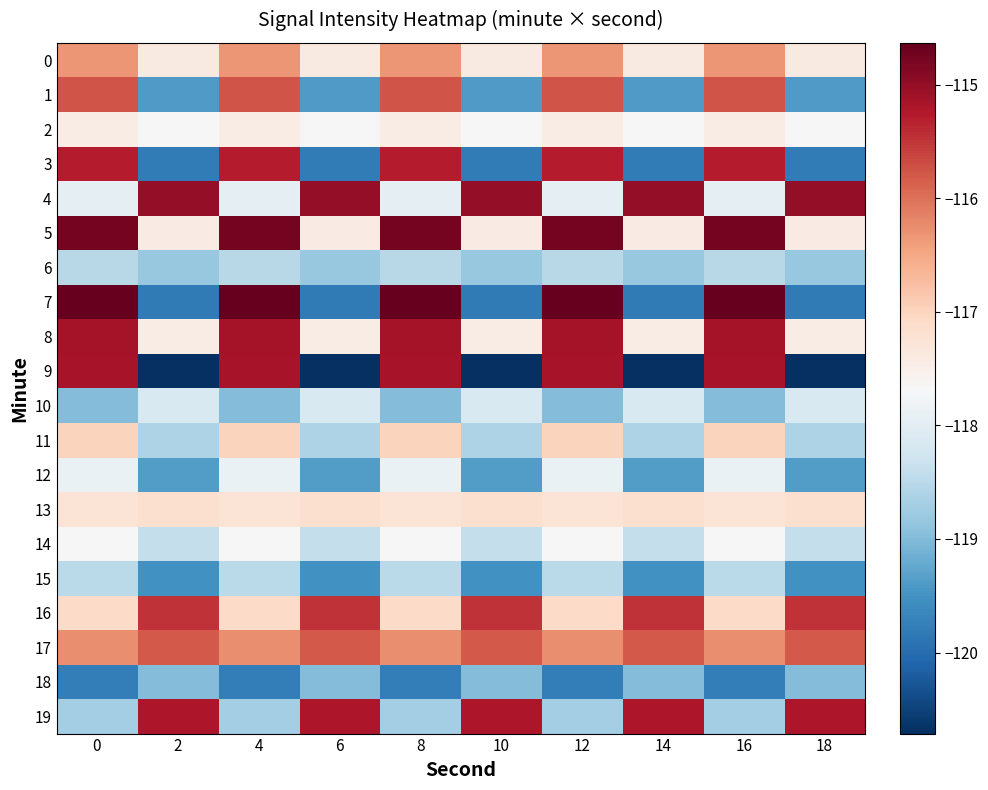

Reading left to right, transcribe all the data shown in this chart.

0: 0=-116.3	2=-117.4	4=-116.3	6=-117.4	8=-116.3	10=-117.4	12=-116.3	14=-117.4	16=-116.3	18=-117.4
1: 0=-115.8	2=-119.4	4=-115.8	6=-119.4	8=-115.8	10=-119.4	12=-115.8	14=-119.4	16=-115.8	18=-119.4
2: 0=-117.5	2=-117.7	4=-117.5	6=-117.7	8=-117.5	10=-117.7	12=-117.5	14=-117.7	16=-117.5	18=-117.7
3: 0=-115.3	2=-119.8	4=-115.3	6=-119.8	8=-115.3	10=-119.8	12=-115.3	14=-119.8	16=-115.3	18=-119.8
4: 0=-118.0	2=-115.0	4=-118.0	6=-115.0	8=-118.0	10=-115.0	12=-118.0	14=-115.0	16=-118.0	18=-115.0
5: 0=-114.8	2=-117.4	4=-114.8	6=-117.4	8=-114.8	10=-117.4	12=-114.8	14=-117.4	16=-114.8	18=-117.4
6: 0=-118.5	2=-118.8	4=-118.5	6=-118.8	8=-118.5	10=-118.8	12=-118.5	14=-118.8	16=-118.5	18=-118.8
7: 0=-114.6	2=-119.8	4=-114.6	6=-119.8	8=-114.6	10=-119.8	12=-114.6	14=-119.8	16=-114.6	18=-119.8
8: 0=-115.2	2=-117.4	4=-115.2	6=-117.4	8=-115.2	10=-117.4	12=-115.2	14=-117.4	16=-115.2	18=-117.4
9: 0=-115.2	2=-120.7	4=-115.2	6=-120.7	8=-115.2	10=-120.7	12=-115.2	14=-120.7	16=-115.2	18=-120.7
10: 0=-119.0	2=-118.1	4=-119.0	6=-118.1	8=-119.0	10=-118.1	12=-119.0	14=-118.1	16=-119.0	18=-118.1
11: 0=-117.0	2=-118.6	4=-117.0	6=-118.6	8=-117.0	10=-118.6	12=-117.0	14=-118.6	16=-117.0	18=-118.6
12: 0=-117.9	2=-119.4	4=-117.9	6=-119.4	8=-117.9	10=-119.4	12=-117.9	14=-119.4	16=-117.9	18=-119.4
13: 0=-117.3	2=-117.2	4=-117.3	6=-117.2	8=-117.3	10=-117.2	12=-117.3	14=-117.2	16=-117.3	18=-117.2
14: 0=-117.7	2=-118.4	4=-117.7	6=-118.4	8=-117.7	10=-118.4	12=-117.7	14=-118.4	16=-117.7	18=-118.4
15: 0=-118.5	2=-119.5	4=-118.5	6=-119.5	8=-118.5	10=-119.5	12=-118.5	14=-119.5	16=-118.5	18=-119.5
16: 0=-117.1	2=-115.5	4=-117.1	6=-115.5	8=-117.1	10=-115.5	12=-117.1	14=-115.5	16=-117.1	18=-115.5
17: 0=-116.3	2=-115.8	4=-116.3	6=-115.8	8=-116.3	10=-115.8	12=-116.3	14=-115.8	16=-116.3	18=-115.8
18: 0=-119.8	2=-119.0	4=-119.8	6=-119.0	8=-119.8	10=-119.0	12=-119.8	14=-119.0	16=-119.8	18=-119.0
19: 0=-118.7	2=-115.2	4=-118.7	6=-115.2	8=-118.7	10=-115.2	12=-118.7	14=-115.2	16=-118.7	18=-115.2